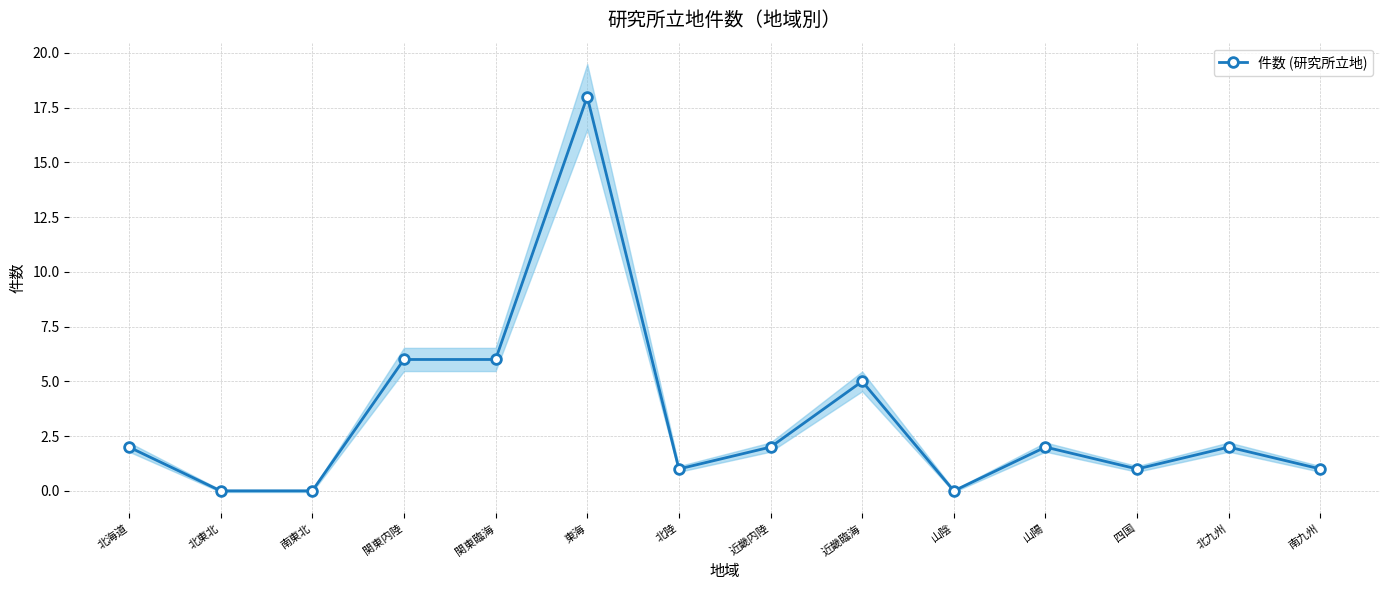

Read the value at 北陸.

1